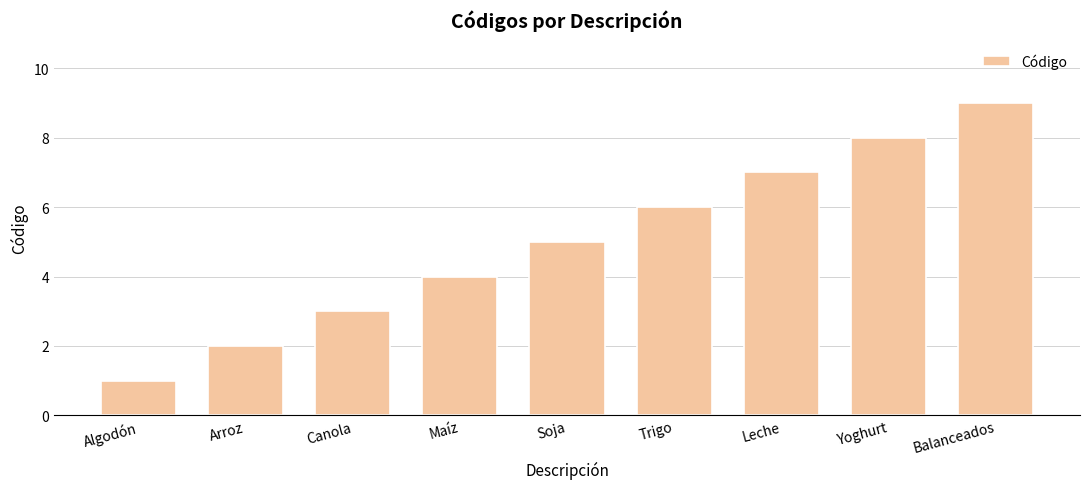

What is the change in value from Maíz to Yoghurt?

+4